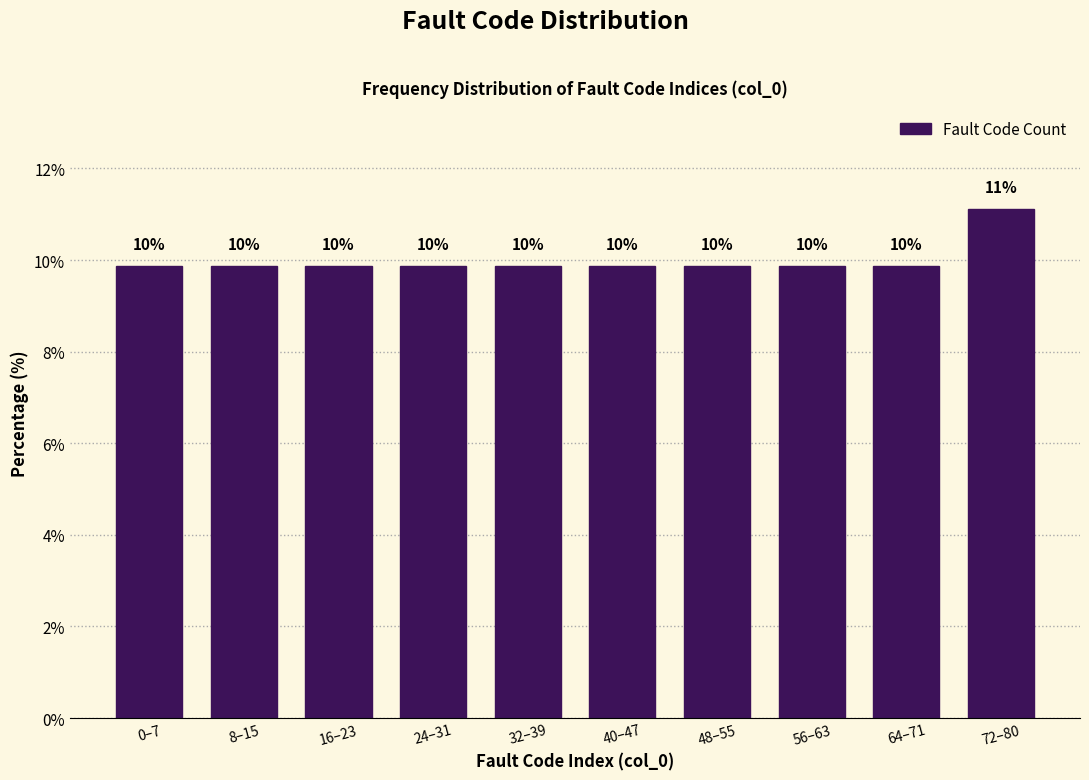

How many bars are there in total?

10